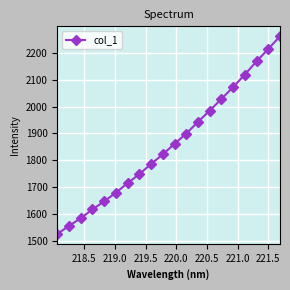

True or false: there are more than 2 points higher than both neighbors.

False